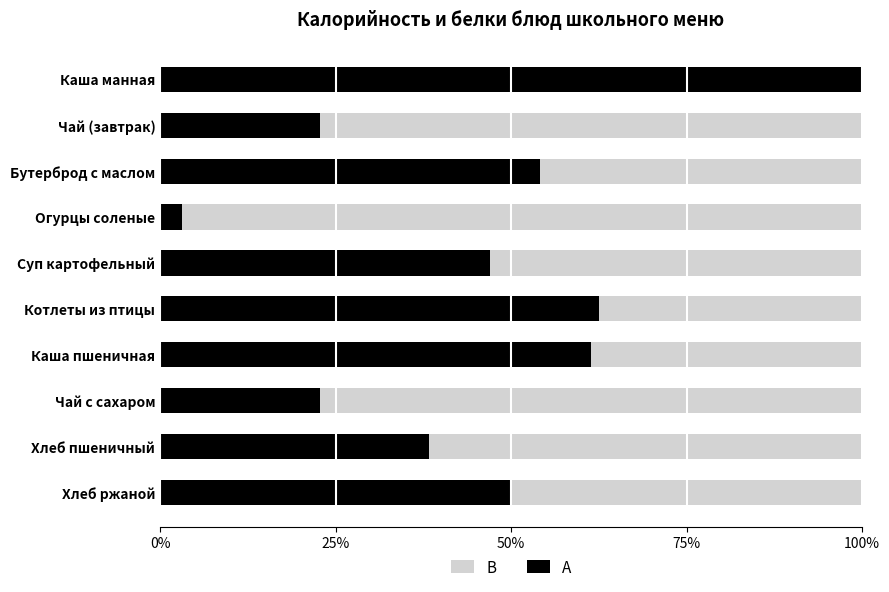

True or false: A has a value of 0.2 at Чай с сахаром.

True